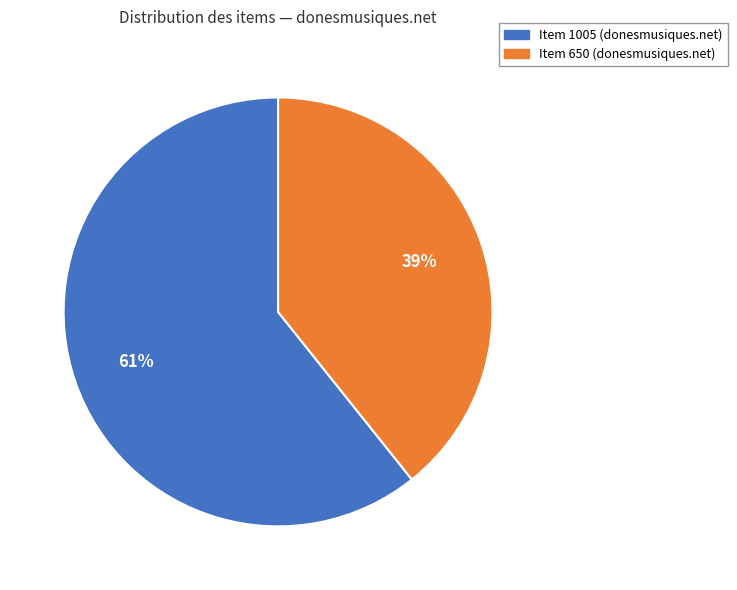

Is there a majority slice in this chart?

Yes